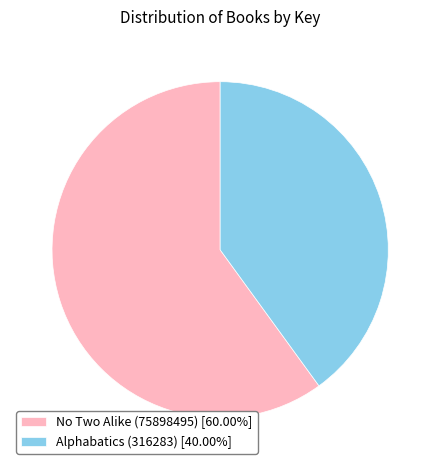

Approximately how many times larger is the value at No Two Alike (75898495) [60.00%] compared to Alphabatics (316283) [40.00%]?

1.5